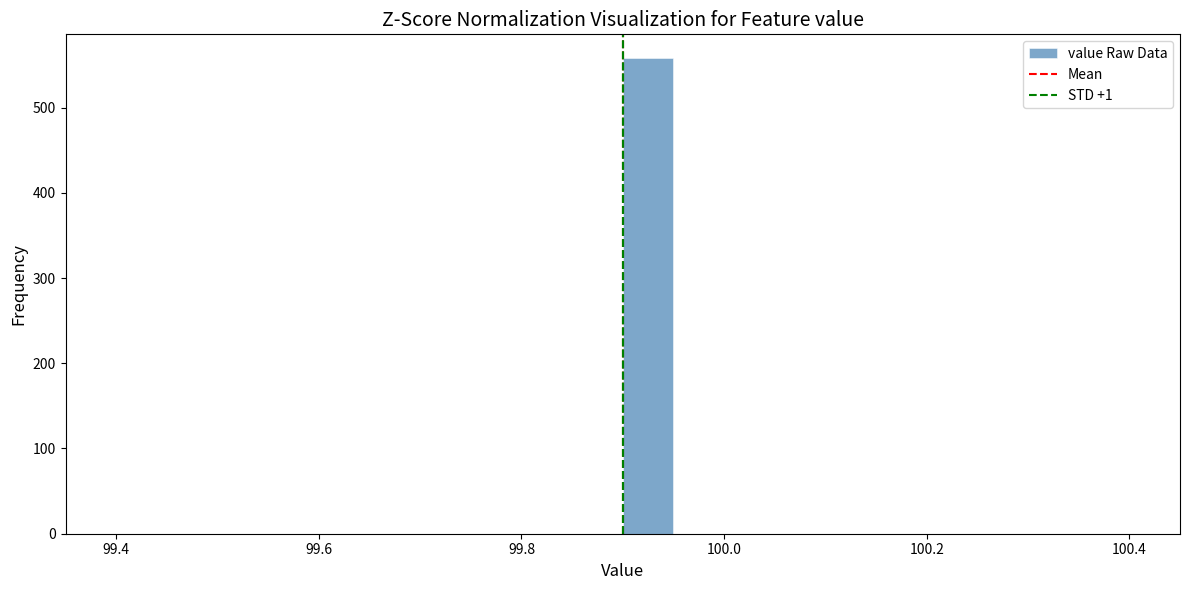

Read against the x-axis, roughly where is the centre of the tallest bar?

99.92